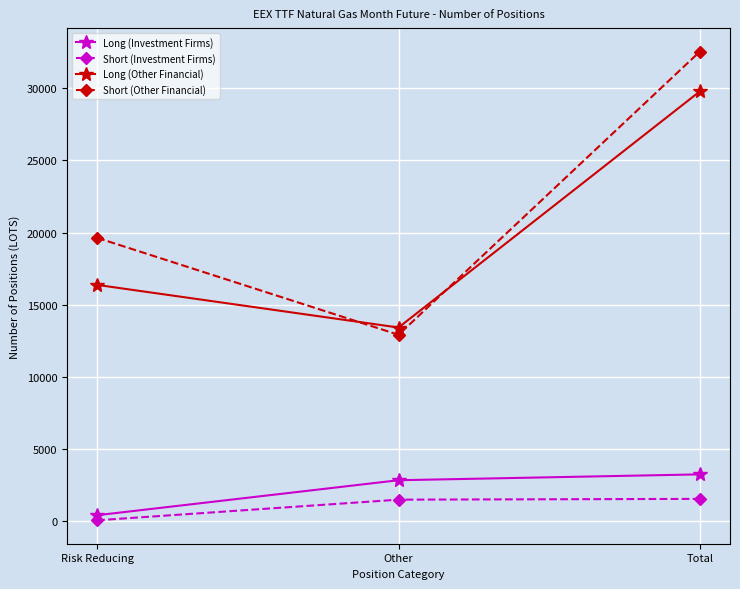

At Risk Reducing, list the series in order from largest to smallest.

Short (Other Financial), Long (Other Financial), Long (Investment Firms), Short (Investment Firms)